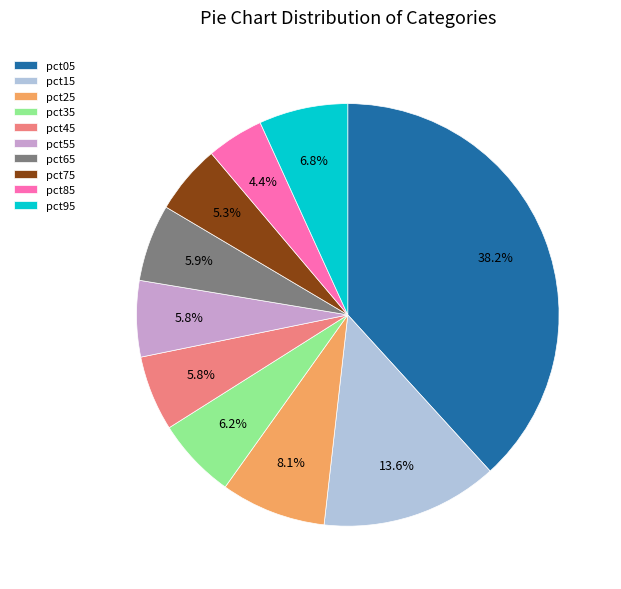

Which slice is the smallest?

pct85